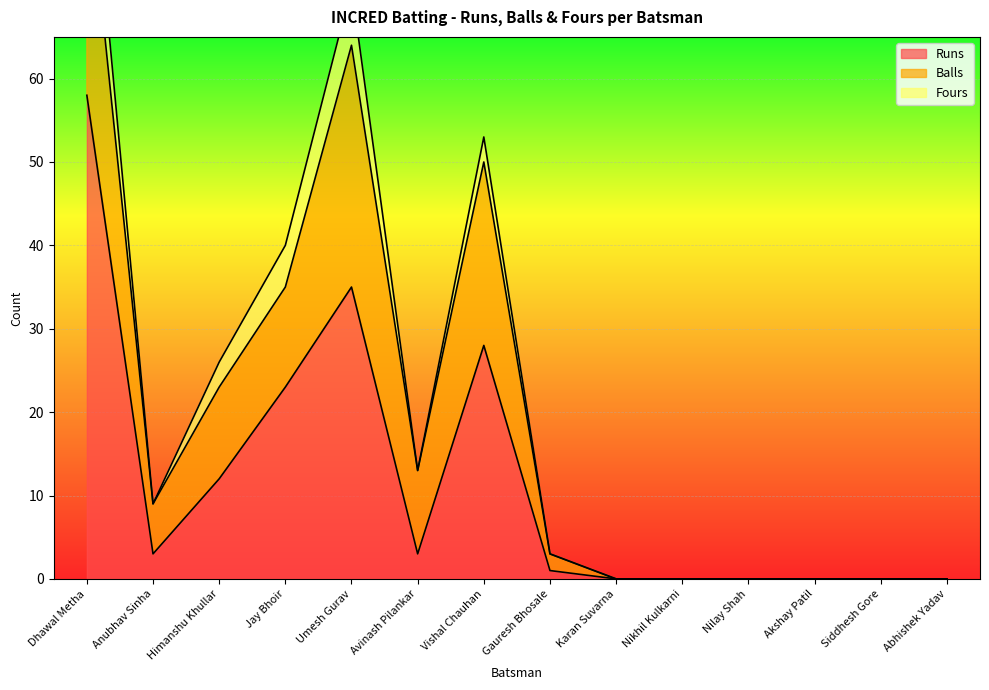

Where is Fours nearest to the value 4?

Himanshu Khullar